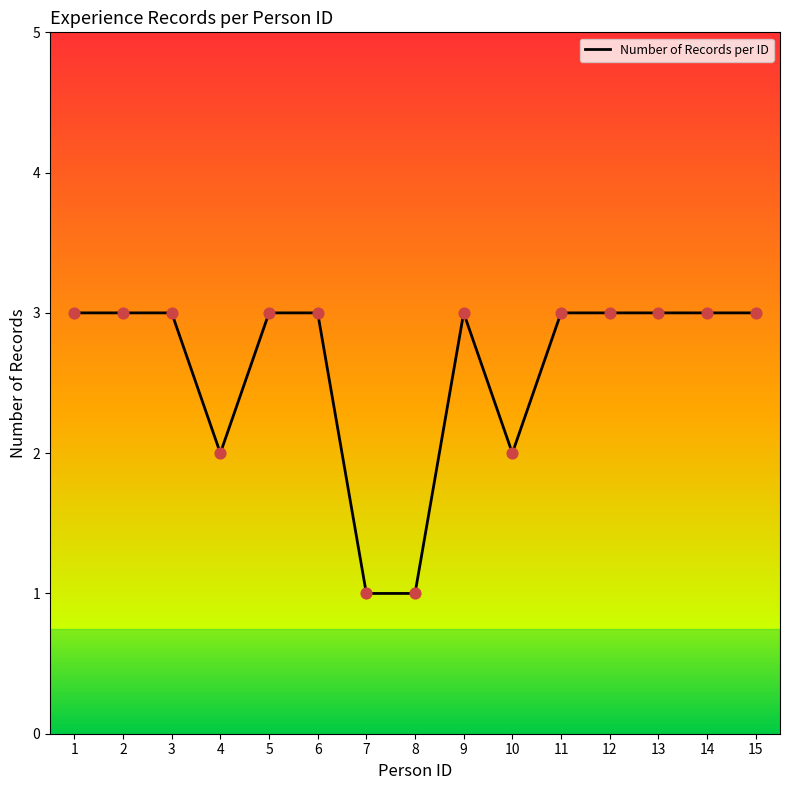

What is the change in value from 2 to 8?

-2